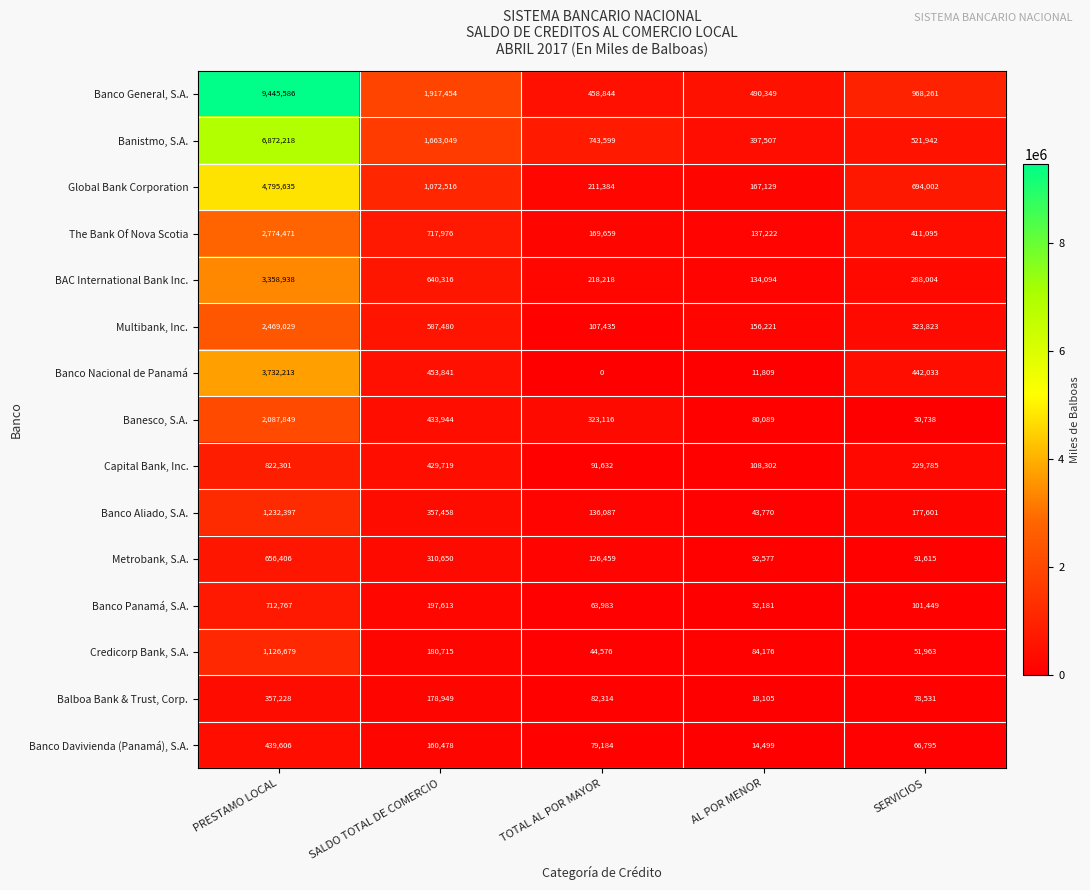

How many categories are shown in the chart?

5